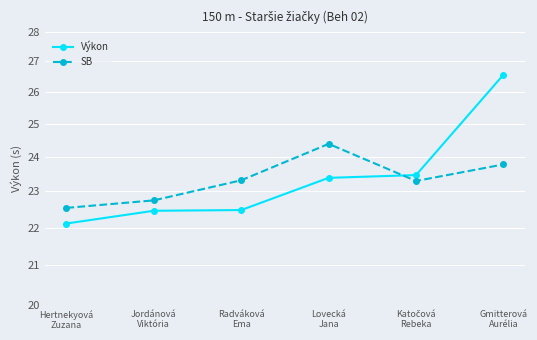

What is the difference between the maximum and second lowest values in the SB series?

1.6